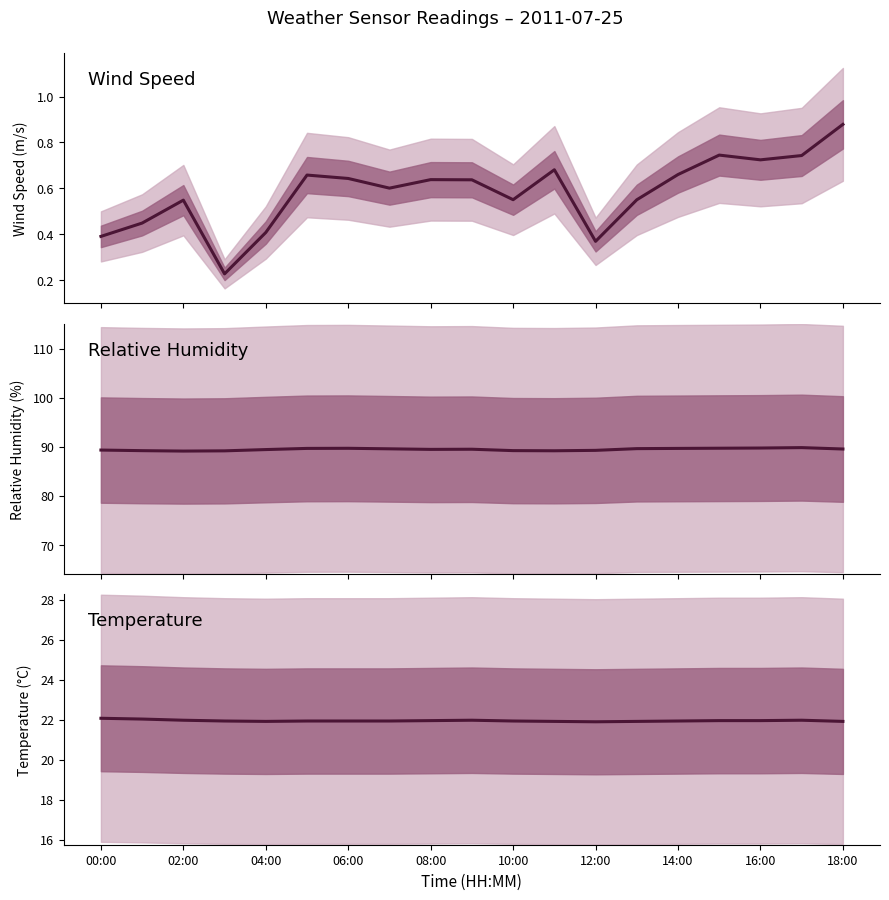

True or false: RH has more than 0 interior local peaks.

True